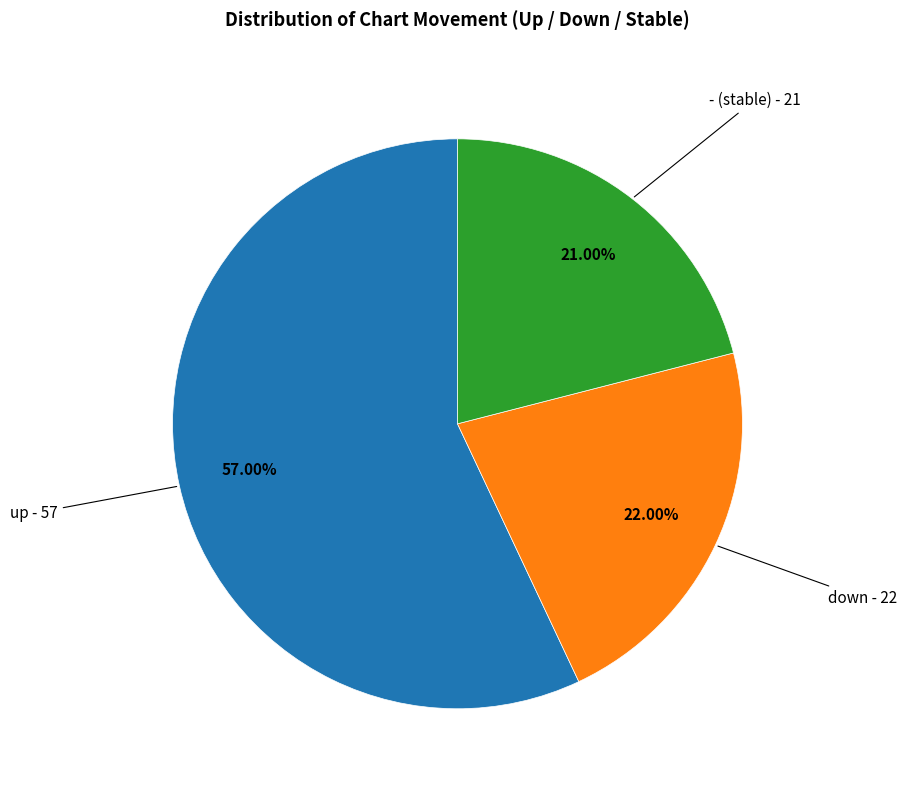

To the nearest percent, what is the difference between the largest and smallest slice percentages?

36%